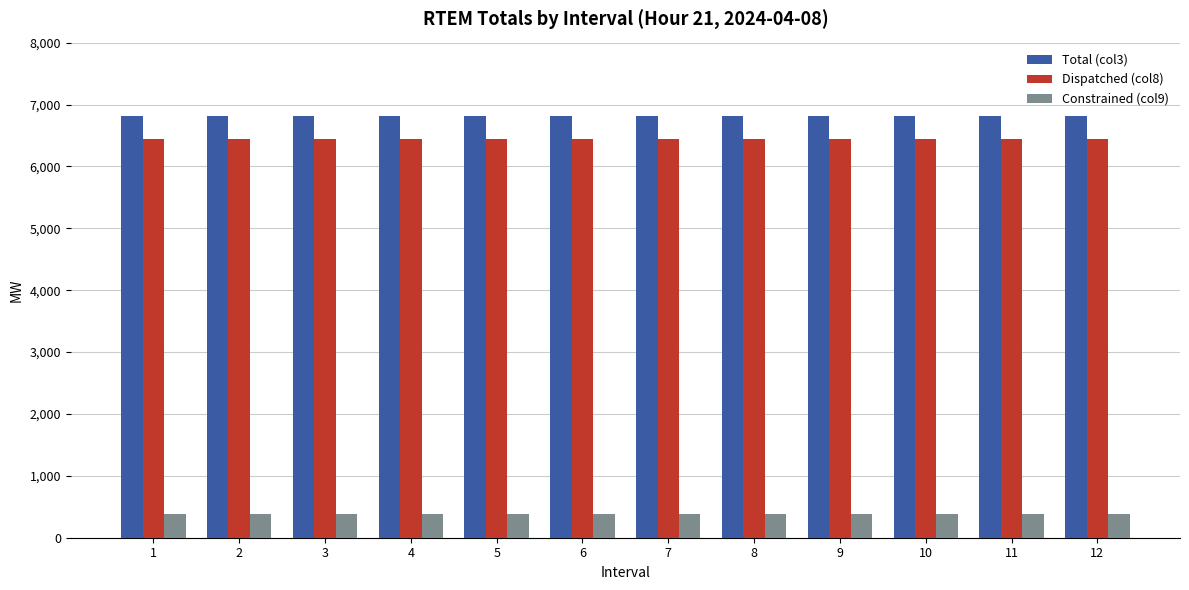

What is the spread (max minus min) of values at 2?

6436.1